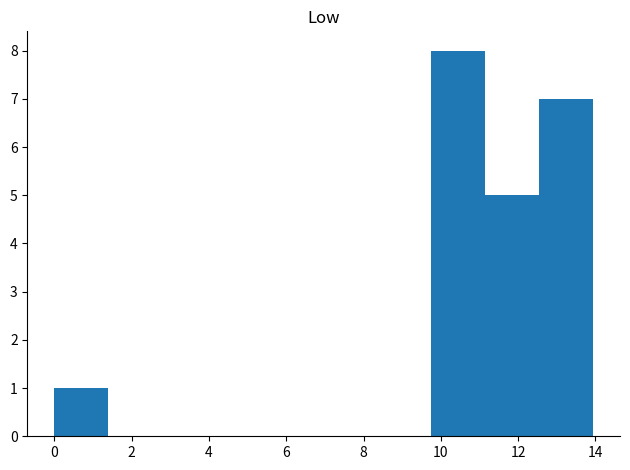

Reading left to right, transcribe this chart: for each bar, give the range it covers on the x-axis and its height. Neither the bar edges nor the heights are printed on the chart, so give them approximately, as read against the axes.

0.0 to 1.4: 1
1.4 to 2.8: 0
2.8 to 4.2: 0
4.2 to 5.6: 0
5.6 to 7.0: 0
7.0 to 8.4: 0
8.4 to 9.8: 0
9.8 to 11.2: 8
11.2 to 12.6: 5
12.6 to 14.0: 7